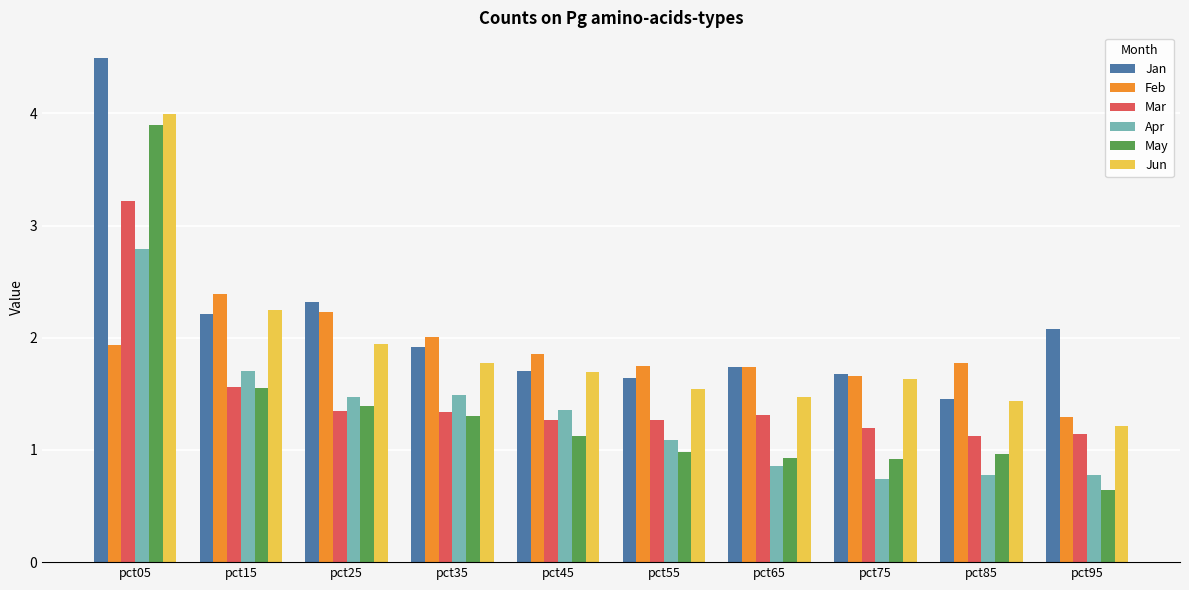

What is the difference between the Apr values at pct05 and pct75?

2.0